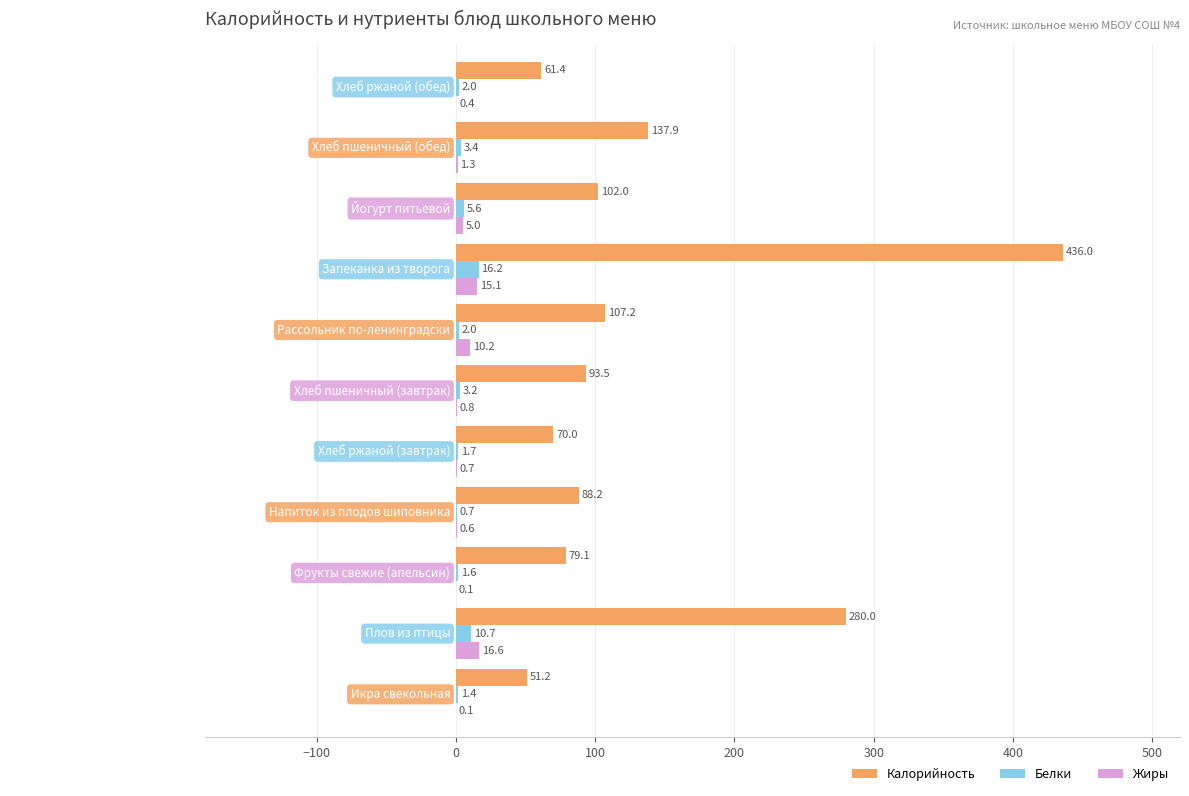

True or false: Калорийность has a value of 93.5 at Хлеб пшеничный (завтрак).

True